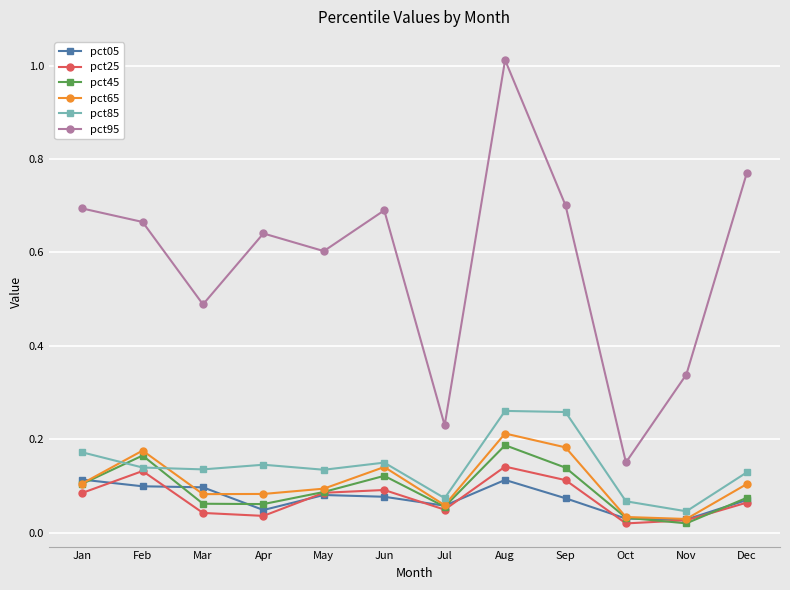

How many interior local peaks does the pct85 series have?

3